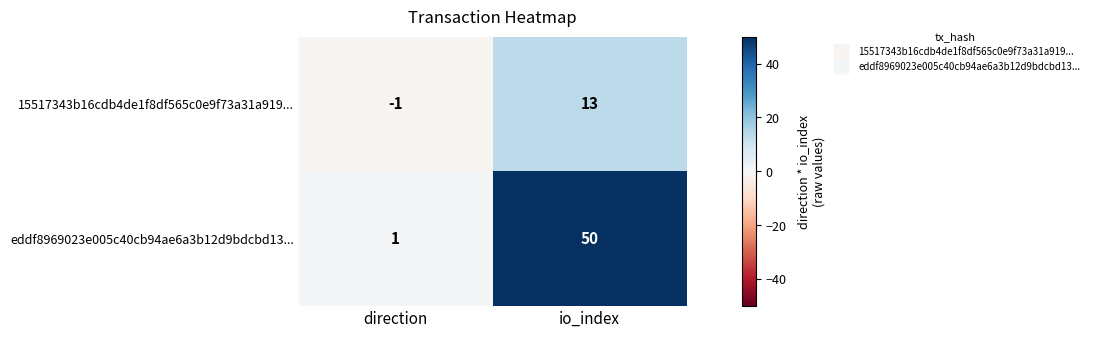

Which series has the largest total across all categories?

eddf8969023e005c40cb94ae6a3b12d9bdcbd13...